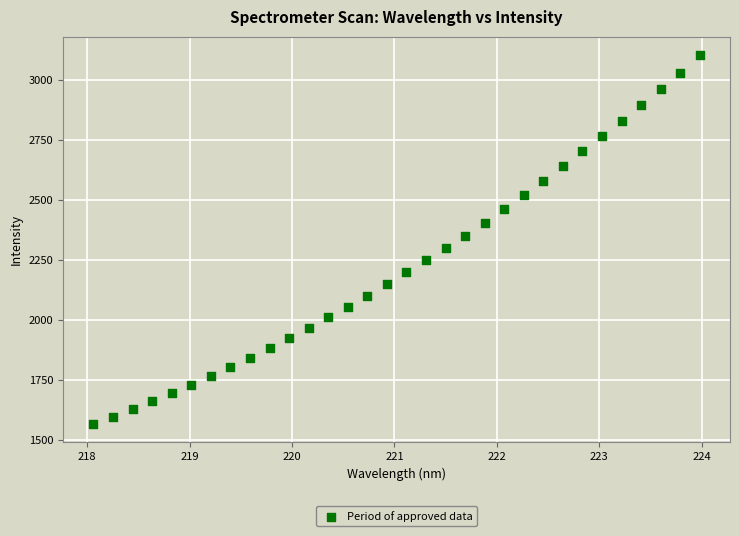

What is the range of Y values (max minus min)?

1533.9